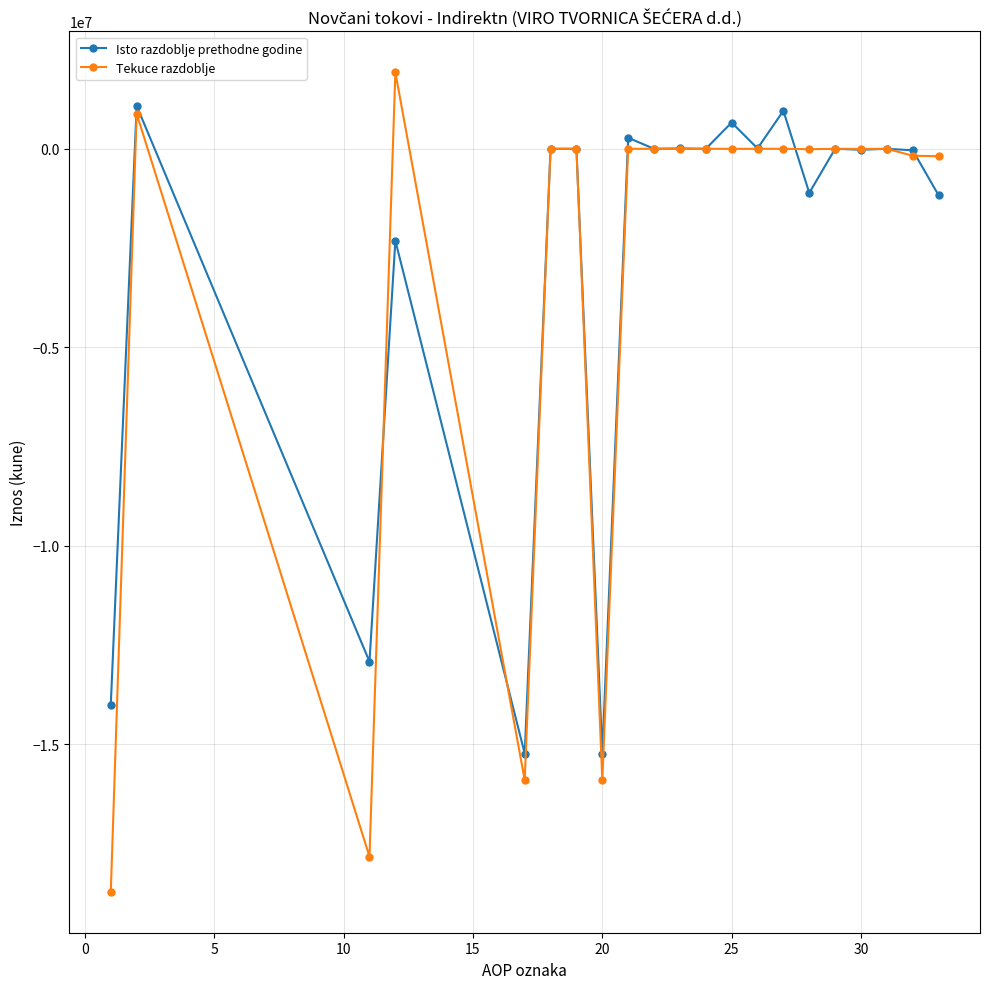

Which series has the largest range (max minus min)?

Tekuce razdoblje